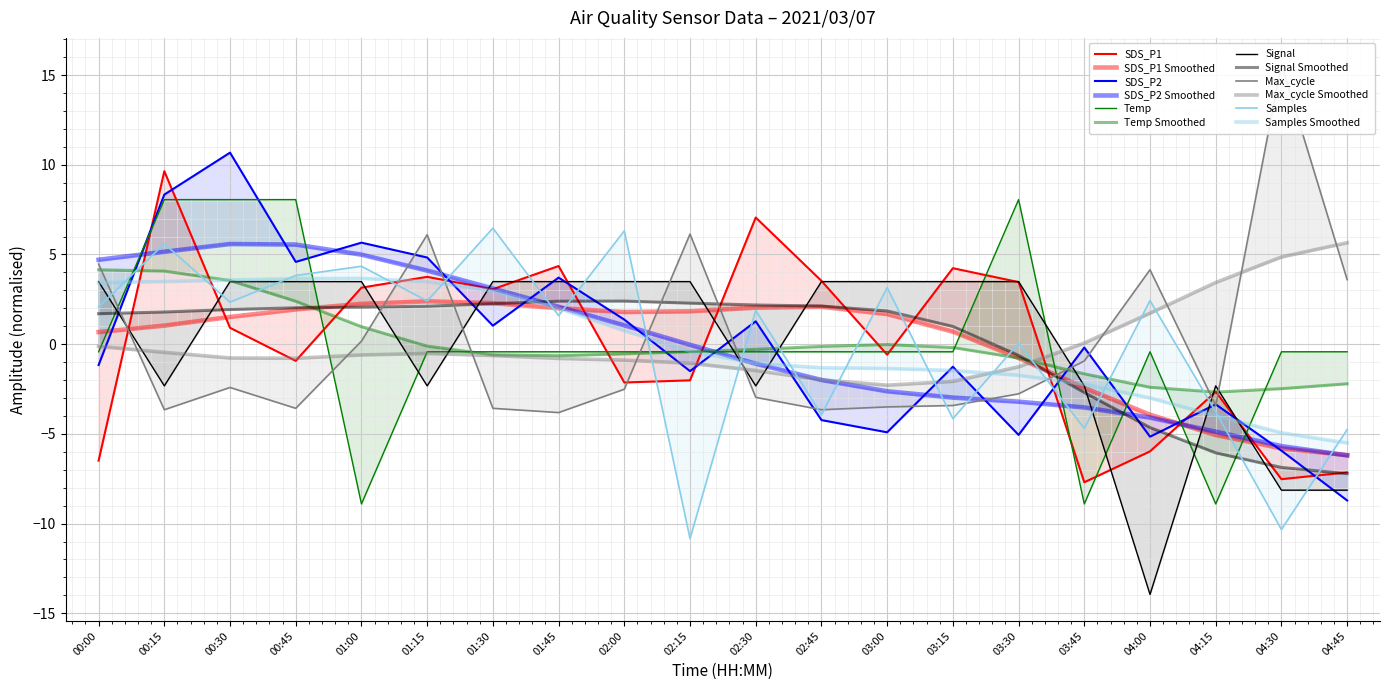

What is the sum of the SDS_P1 values at 00:00 and 04:00?

-12.5